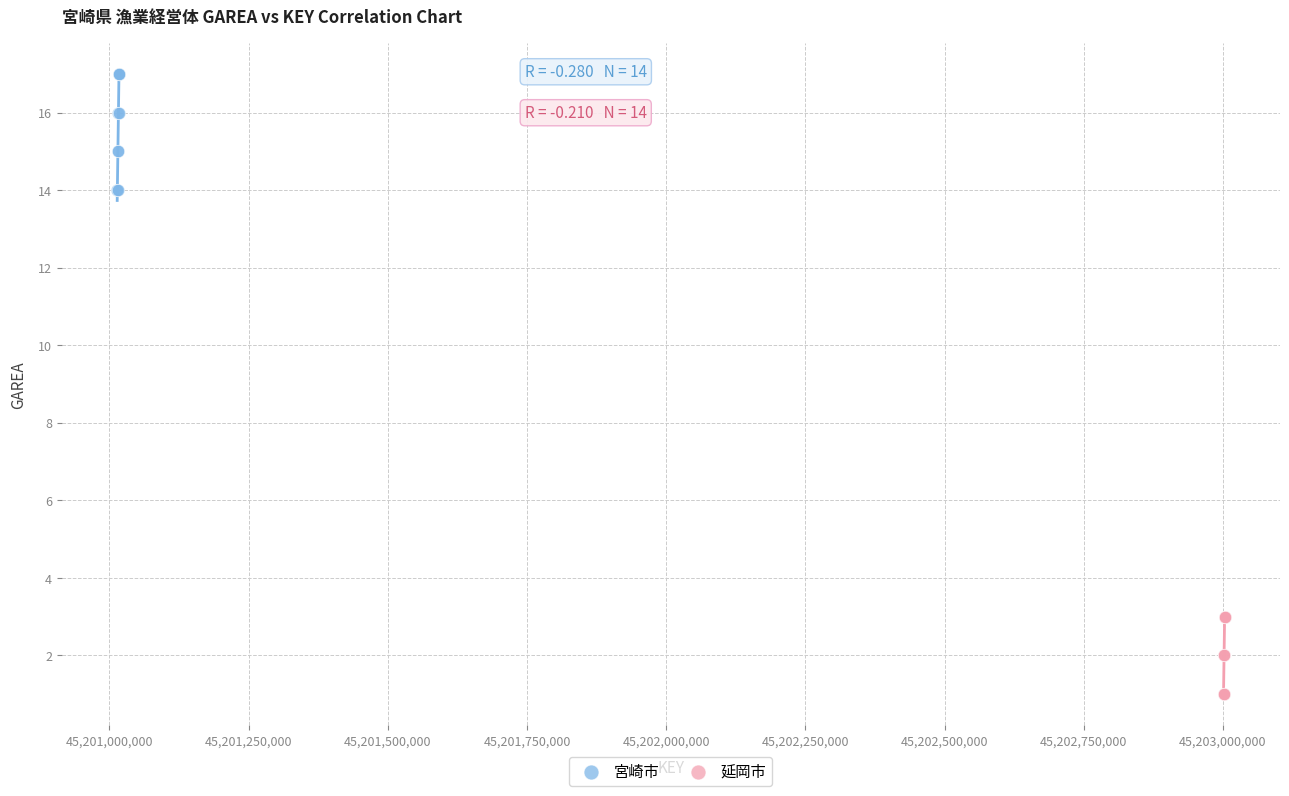

What are all the series names shown in the legend?

宮崎市, 延岡市